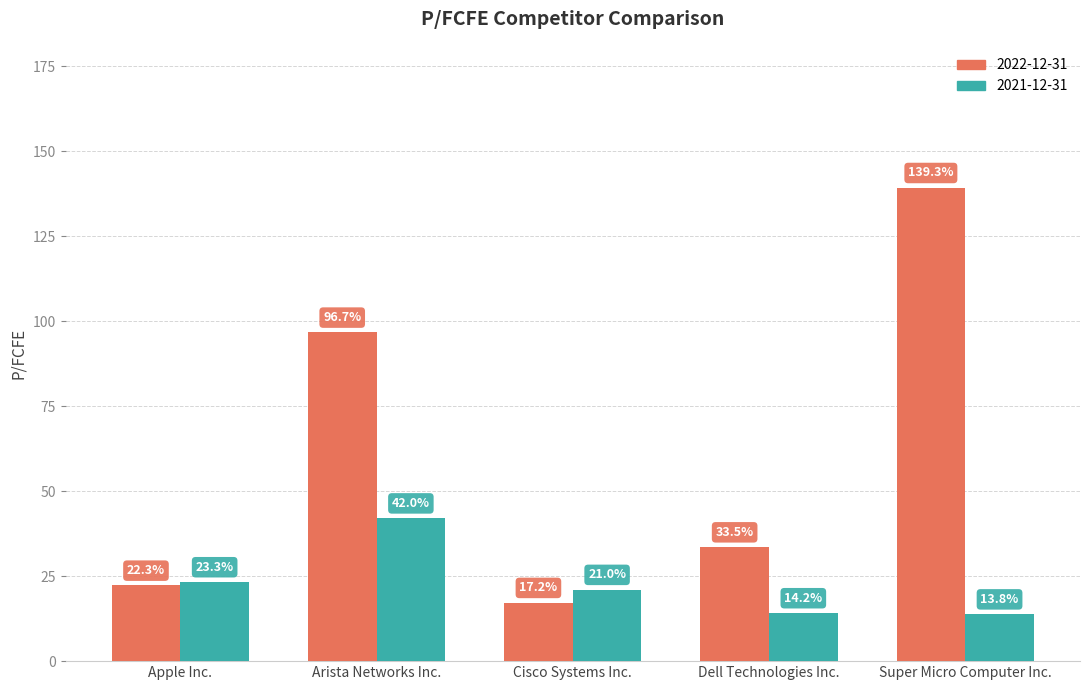

At how many categories does at least one series exceed 81?

2